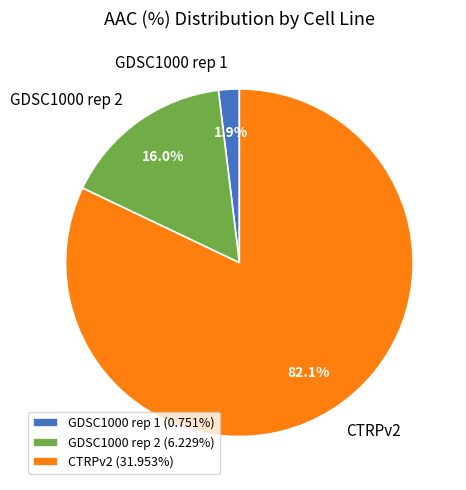

What percentage is the CTRPv2 slice, to the nearest percent?

82%